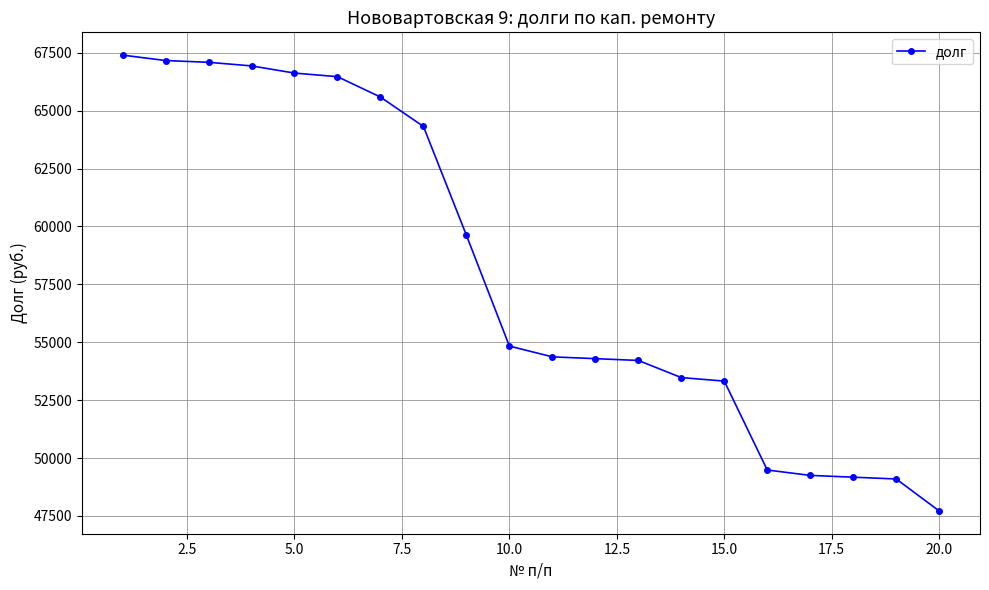

What is the sum of all values?

1160444.0